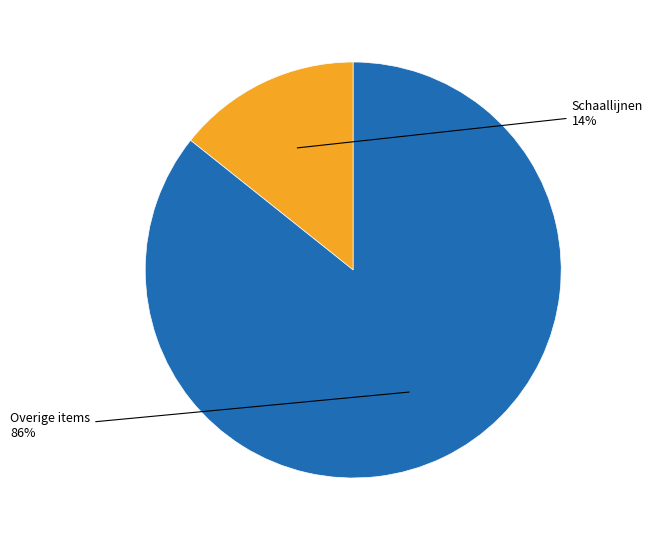

Is there a majority slice in this chart?

Yes